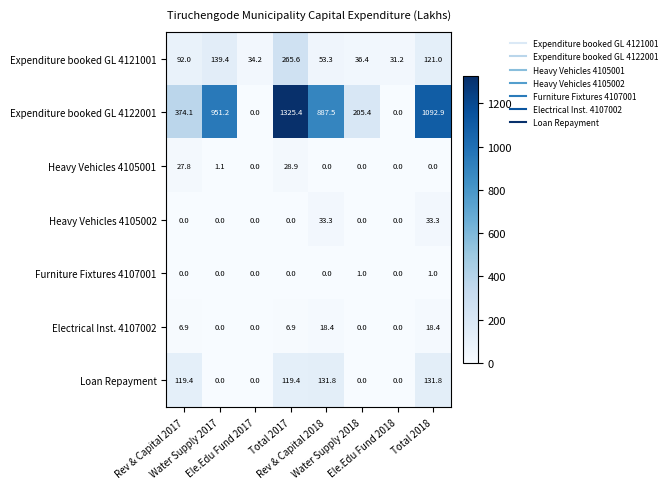

Rank the series by their maximum value, from highest to lowest.

Expenditure booked GL 4122001, Expenditure booked GL 4121001, Loan Repayment, Heavy Vehicles 4105002, Heavy Vehicles 4105001, Electrical Inst. 4107002, Furniture Fixtures 4107001